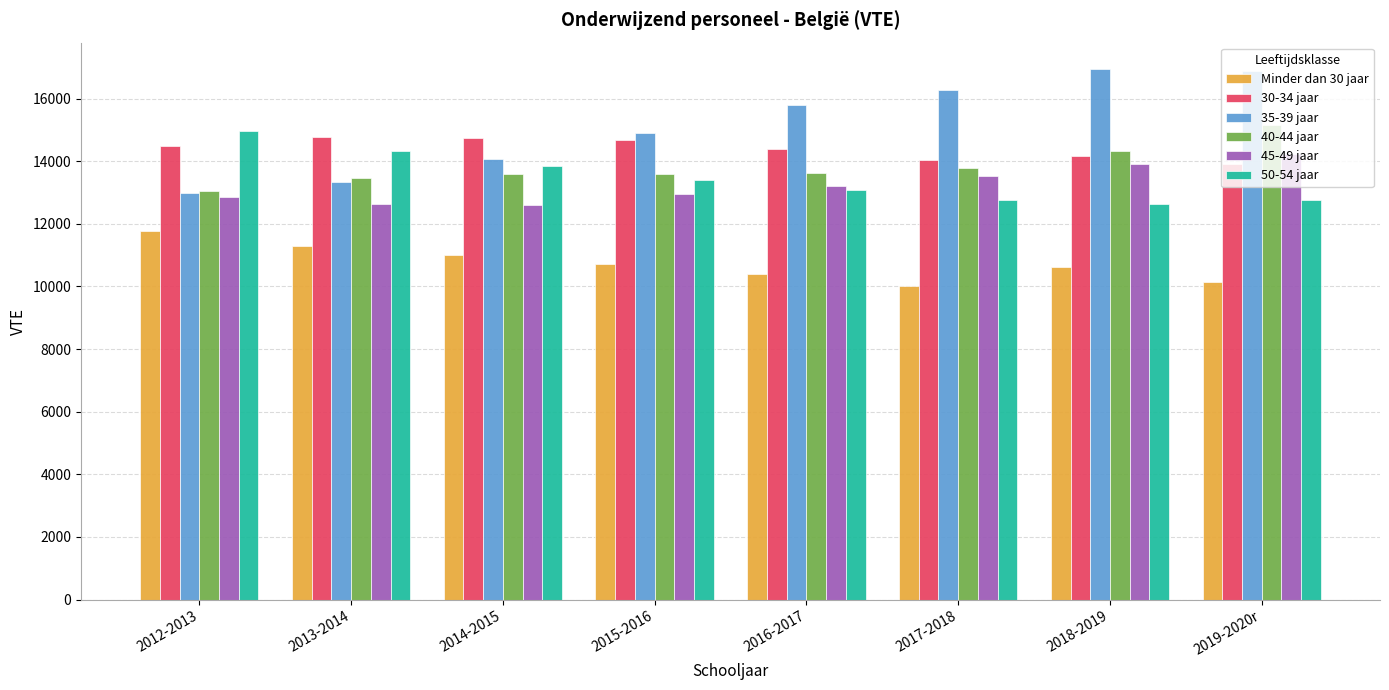

Which category has the highest value in the 40-44 jaar series?

2019-2020r